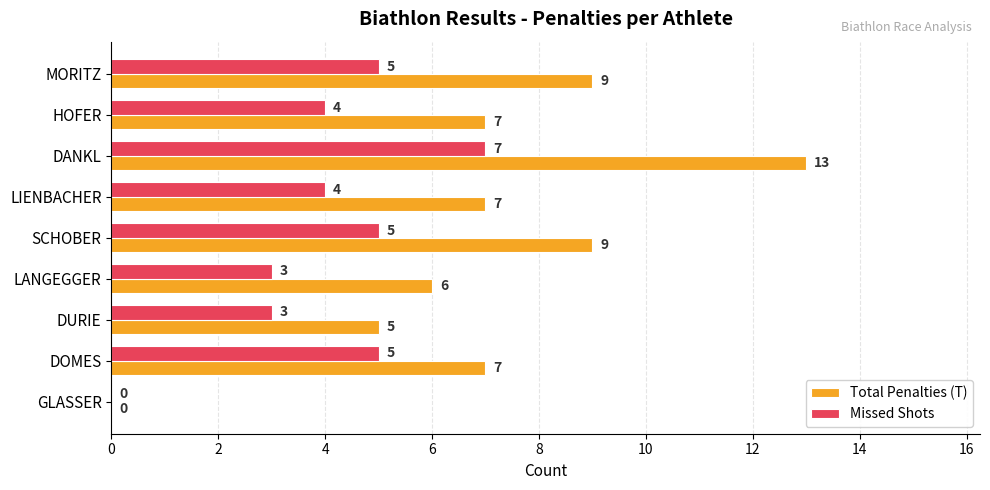

What is the total value across all series at DURIE?

8